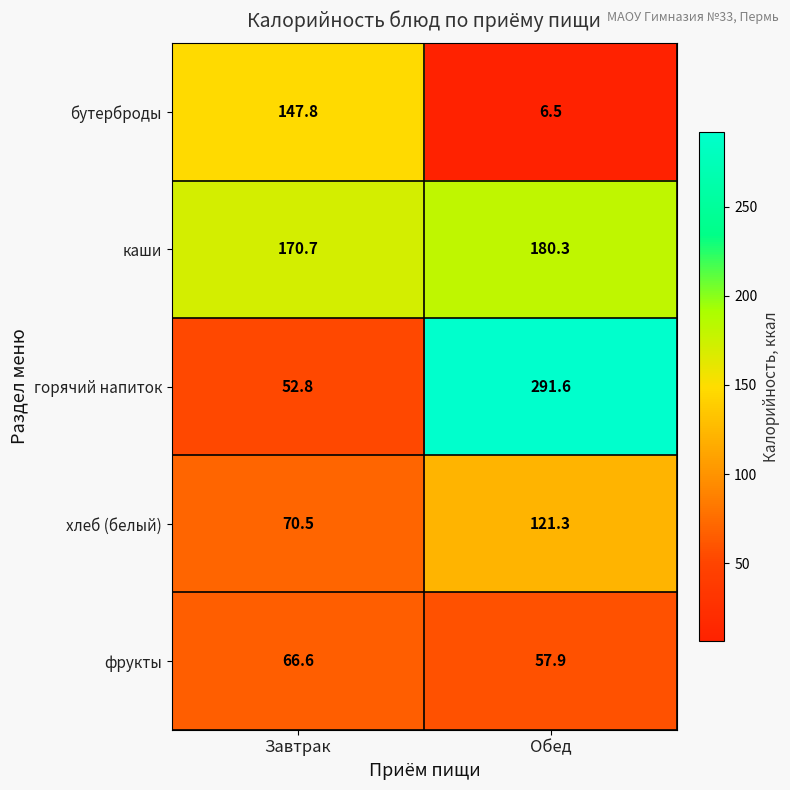

At Завтрак, list the series in order from largest to smallest.

каши, бутерброды, хлеб (белый), фрукты, горячий напиток